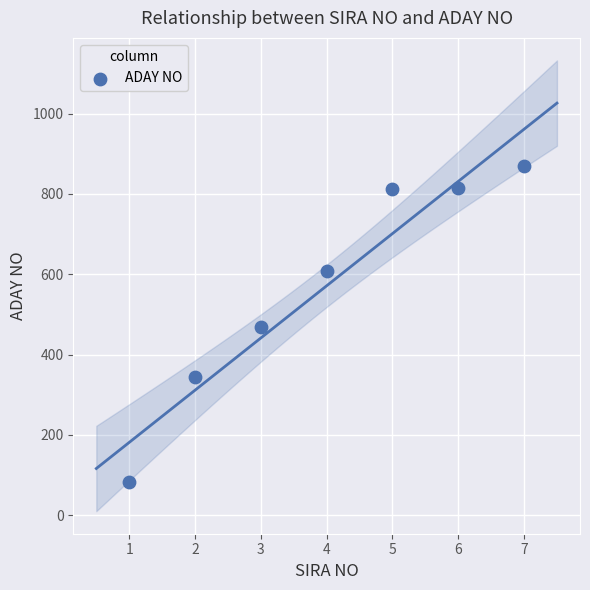

What is the average Y value?

571